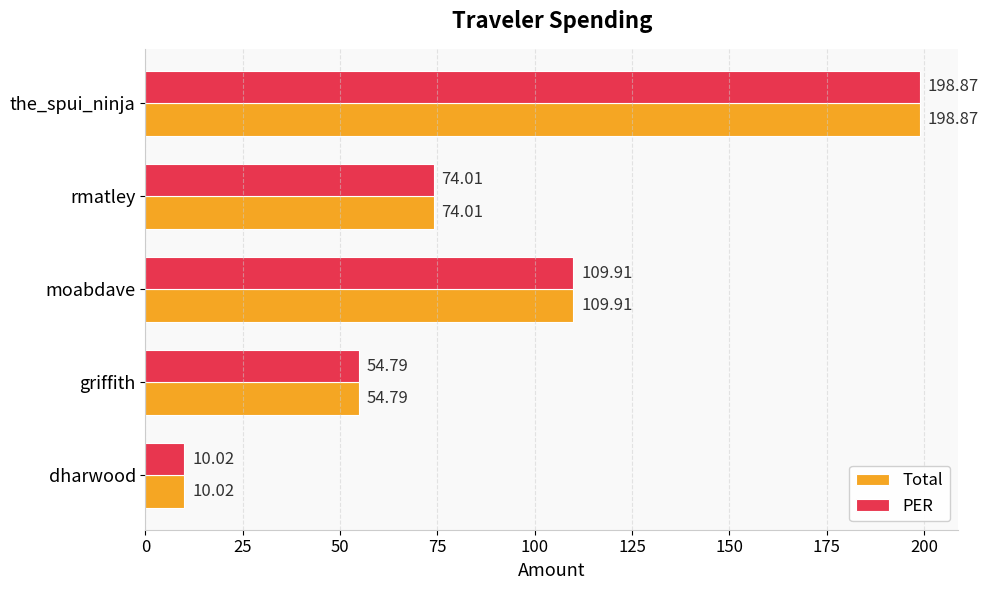

List the labels in order of Total value, largest first.

the_spui_ninja, moabdave, rmatley, griffith, dharwood